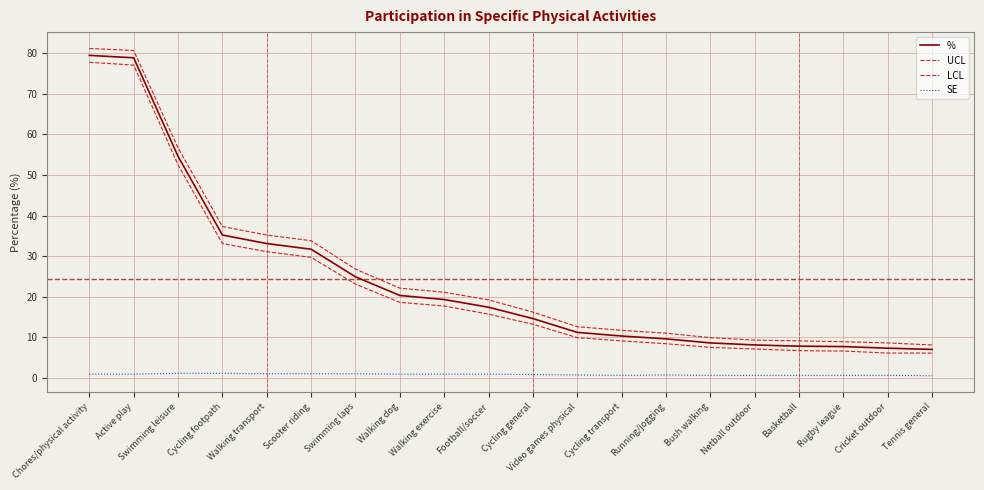

True or false: UCL and SE cross at least once.

False